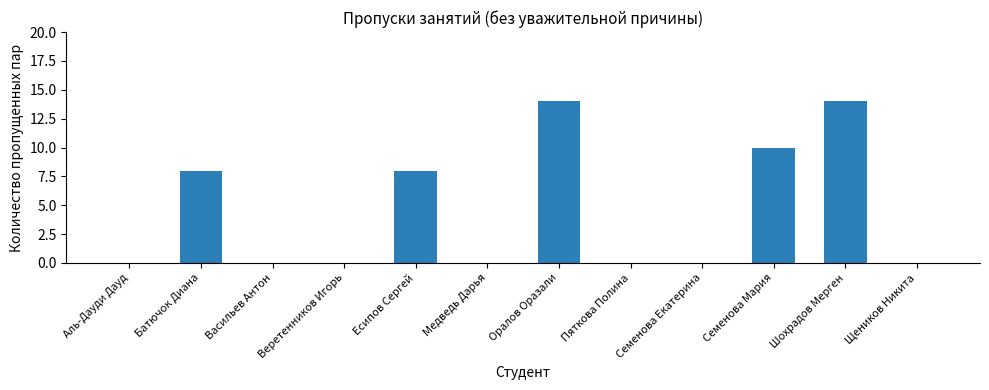

What is the maximum value shown in the chart?

14